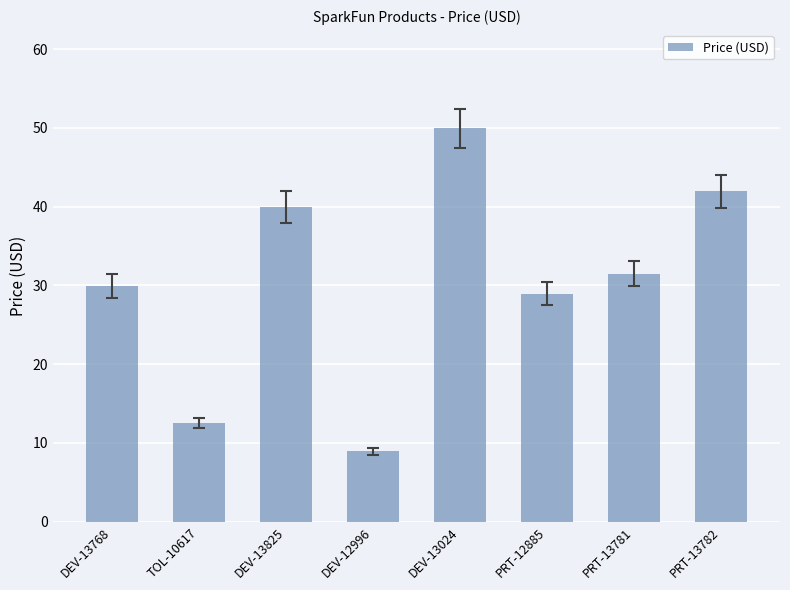

Which category has the lowest value across all series?

DEV-12996